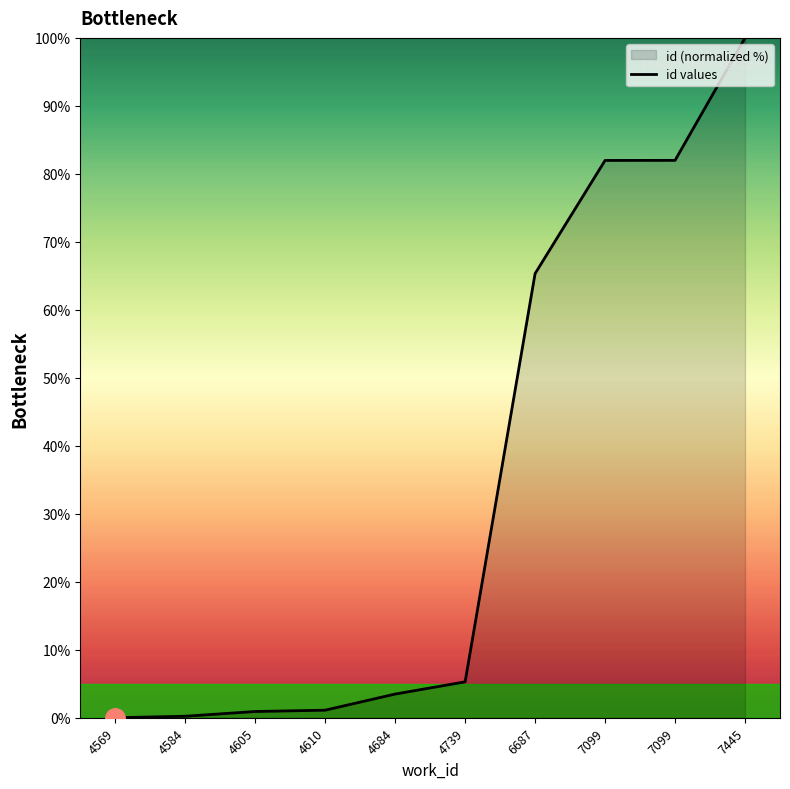

Is it true that the value at 7099 is 82.0?

True